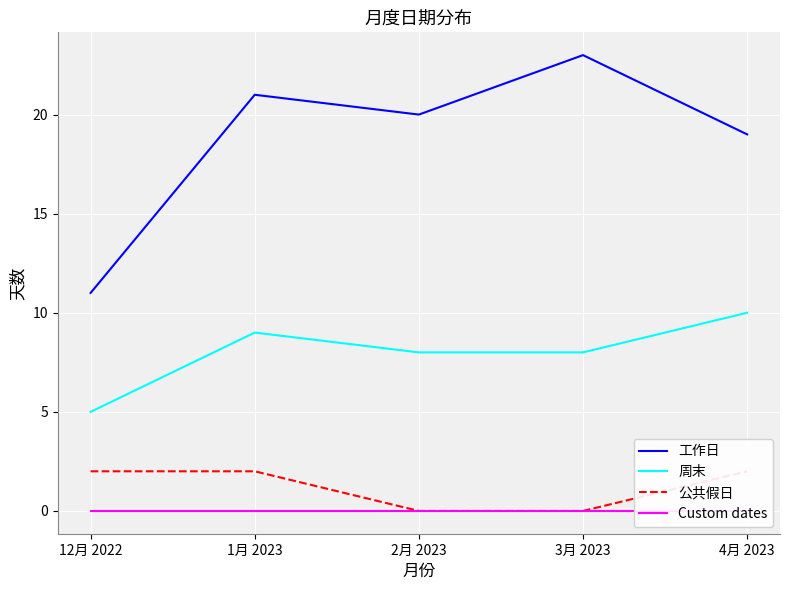

How many data points does each series have?

5